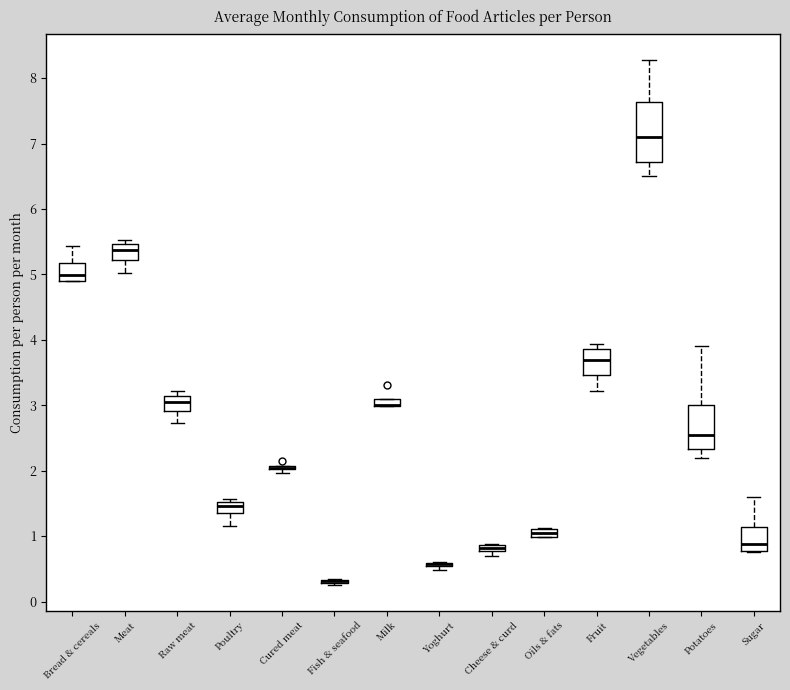

Comparing the boxes themselves (not the whiskers), which one is the tallest?

Vegetables